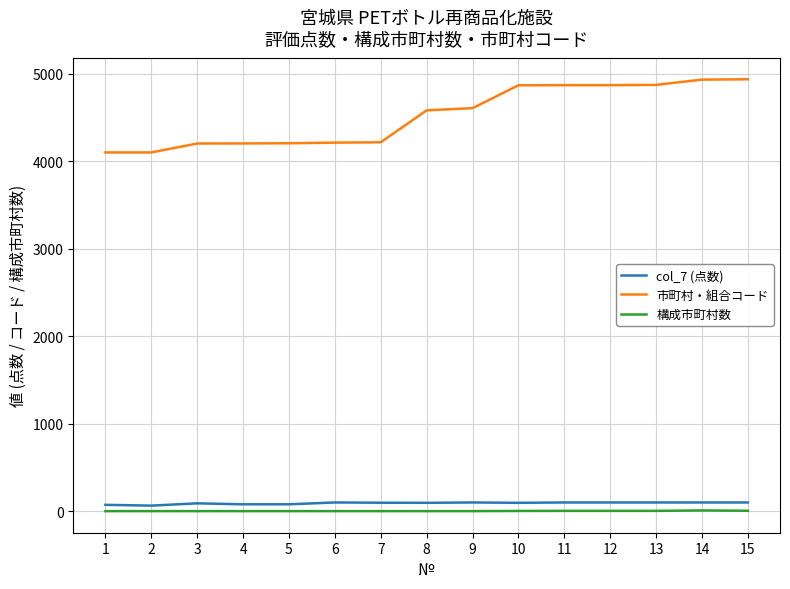

What is the spread (max minus min) of values at 14?

4923